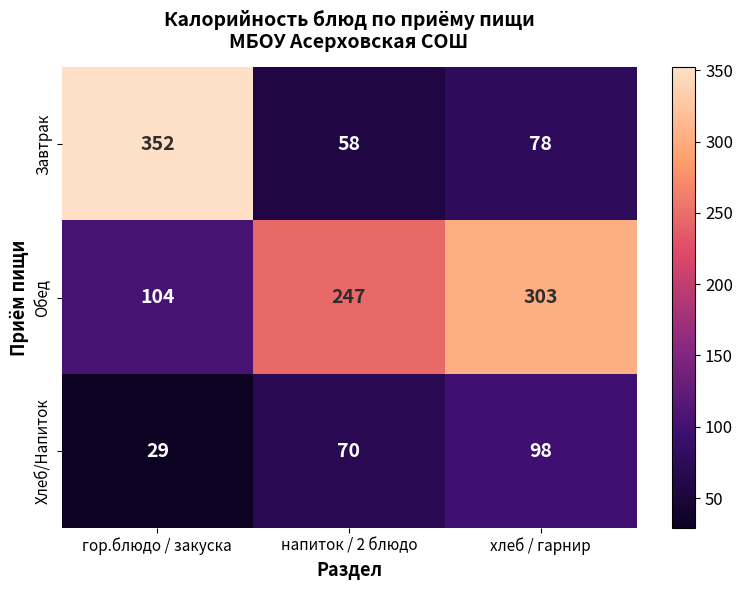

The value of Обед at гор.блюдо / закуска is 161. True or false?

False